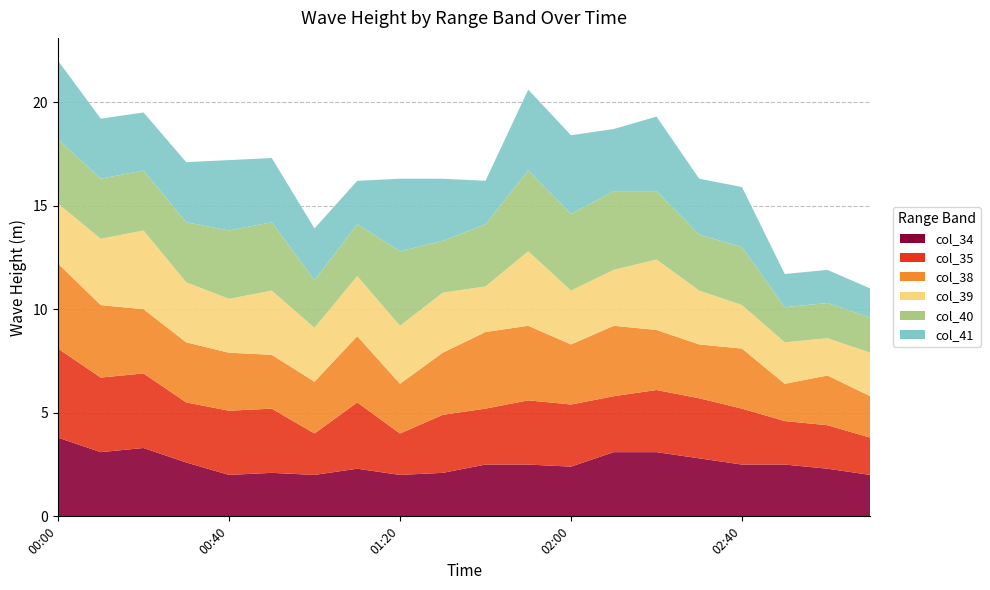

Reading right to left, what are all the values shown in this chart?

col_34: 2010/03/11 03:10=2.0	2010/03/11 03:00=2.3	2010/03/11 02:50=2.5	2010/03/11 02:40=2.5	2010/03/11 02:30=2.8	2010/03/11 02:20=3.1	2010/03/11 02:10=3.1	2010/03/11 02:00=2.4	2010/03/11 01:50=2.5	2010/03/11 01:40=2.5	2010/03/11 01:30=2.1	2010/03/11 01:20=2.0	2010/03/11 01:10=2.3	2010/03/11 01:00=2.0	2010/03/11 00:50=2.1	2010/03/11 00:40=2.0	2010/03/11 00:30=2.6	2010/03/11 00:20=3.3	2010/03/11 00:10=3.1	2010/03/11 00:00=3.8
col_35: 2010/03/11 03:10=1.8	2010/03/11 03:00=2.1	2010/03/11 02:50=2.1	2010/03/11 02:40=2.7	2010/03/11 02:30=2.9	2010/03/11 02:20=3.0	2010/03/11 02:10=2.7	2010/03/11 02:00=3.0	2010/03/11 01:50=3.1	2010/03/11 01:40=2.7	2010/03/11 01:30=2.8	2010/03/11 01:20=2.0	2010/03/11 01:10=3.2	2010/03/11 01:00=2.0	2010/03/11 00:50=3.1	2010/03/11 00:40=3.1	2010/03/11 00:30=2.9	2010/03/11 00:20=3.6	2010/03/11 00:10=3.6	2010/03/11 00:00=4.3
col_38: 2010/03/11 03:10=2.0	2010/03/11 03:00=2.4	2010/03/11 02:50=1.8	2010/03/11 02:40=2.9	2010/03/11 02:30=2.6	2010/03/11 02:20=2.9	2010/03/11 02:10=3.4	2010/03/11 02:00=2.9	2010/03/11 01:50=3.6	2010/03/11 01:40=3.7	2010/03/11 01:30=3.0	2010/03/11 01:20=2.4	2010/03/11 01:10=3.2	2010/03/11 01:00=2.5	2010/03/11 00:50=2.6	2010/03/11 00:40=2.8	2010/03/11 00:30=2.9	2010/03/11 00:20=3.1	2010/03/11 00:10=3.5	2010/03/11 00:00=4.1
col_39: 2010/03/11 03:10=2.1	2010/03/11 03:00=1.8	2010/03/11 02:50=2.0	2010/03/11 02:40=2.1	2010/03/11 02:30=2.6	2010/03/11 02:20=3.4	2010/03/11 02:10=2.7	2010/03/11 02:00=2.6	2010/03/11 01:50=3.6	2010/03/11 01:40=2.2	2010/03/11 01:30=2.9	2010/03/11 01:20=2.8	2010/03/11 01:10=2.9	2010/03/11 01:00=2.6	2010/03/11 00:50=3.1	2010/03/11 00:40=2.6	2010/03/11 00:30=2.9	2010/03/11 00:20=3.8	2010/03/11 00:10=3.2	2010/03/11 00:00=2.9
col_40: 2010/03/11 03:10=1.7	2010/03/11 03:00=1.7	2010/03/11 02:50=1.7	2010/03/11 02:40=2.8	2010/03/11 02:30=2.7	2010/03/11 02:20=3.3	2010/03/11 02:10=3.8	2010/03/11 02:00=3.7	2010/03/11 01:50=3.9	2010/03/11 01:40=3.0	2010/03/11 01:30=2.5	2010/03/11 01:20=3.6	2010/03/11 01:10=2.5	2010/03/11 01:00=2.3	2010/03/11 00:50=3.3	2010/03/11 00:40=3.3	2010/03/11 00:30=2.9	2010/03/11 00:20=2.9	2010/03/11 00:10=2.9	2010/03/11 00:00=3.1
col_41: 2010/03/11 03:10=1.4	2010/03/11 03:00=1.6	2010/03/11 02:50=1.6	2010/03/11 02:40=2.9	2010/03/11 02:30=2.7	2010/03/11 02:20=3.6	2010/03/11 02:10=3.0	2010/03/11 02:00=3.8	2010/03/11 01:50=3.9	2010/03/11 01:40=2.1	2010/03/11 01:30=3.0	2010/03/11 01:20=3.5	2010/03/11 01:10=2.1	2010/03/11 01:00=2.5	2010/03/11 00:50=3.1	2010/03/11 00:40=3.4	2010/03/11 00:30=2.9	2010/03/11 00:20=2.8	2010/03/11 00:10=2.9	2010/03/11 00:00=3.8